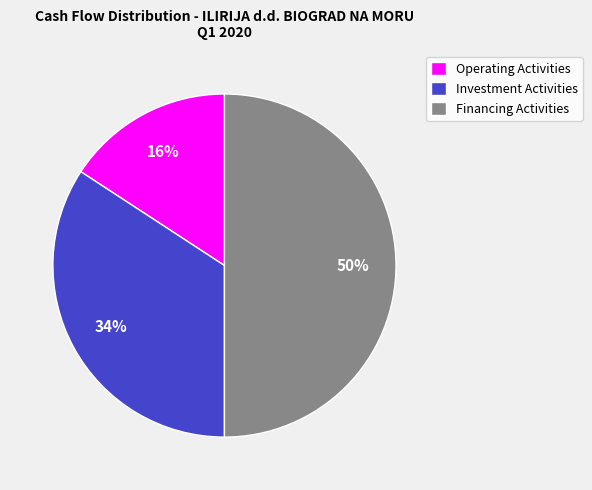

Count the number of slices in the pie.

3